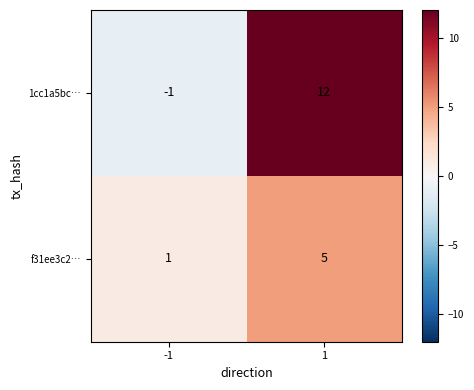

Is it true that f31ee3c2… equals 9 at 1?

False